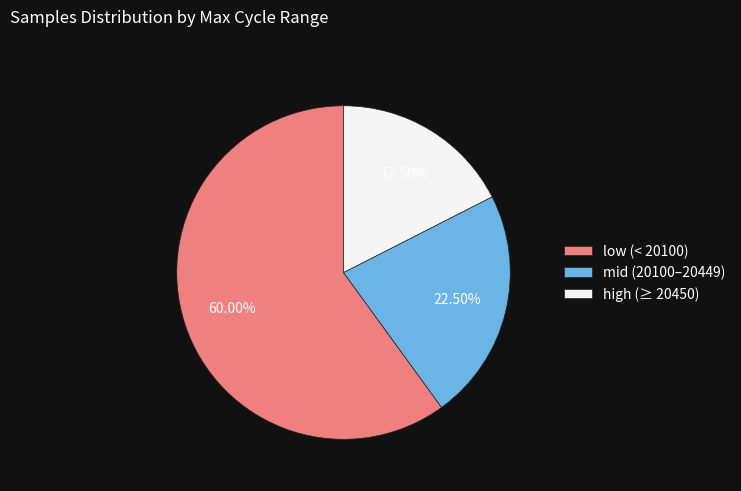

Rank the categories by value from lowest to highest.

high (≥ 20450), mid (20100–20449), low (< 20100)